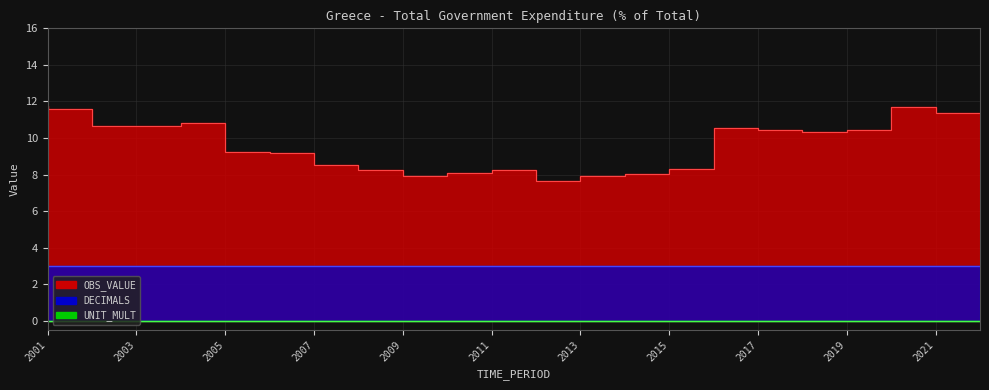

Is it true that DECIMALS equals 3.0 at 2020?

True